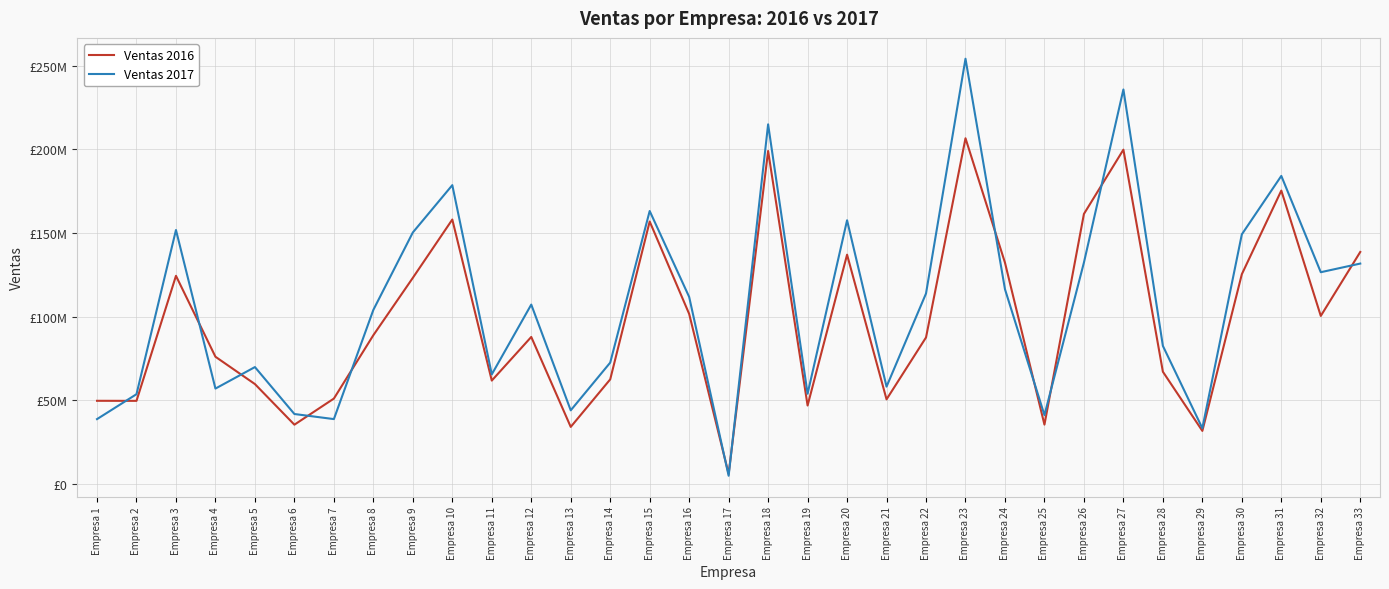

What are all the series names shown in the legend?

Ventas 2016, Ventas 2017